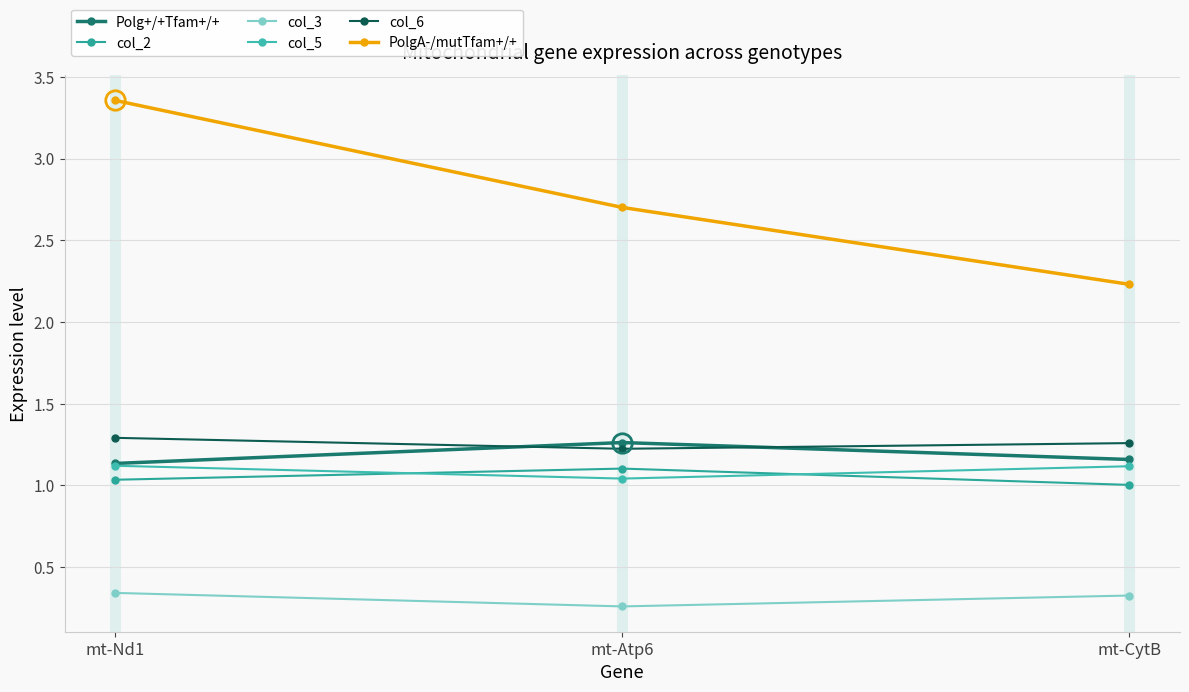

What are all the series names shown in the legend?

Polg+/+Tfam+/+, col_2, col_3, col_5, col_6, PolgA-/mutTfam+/+